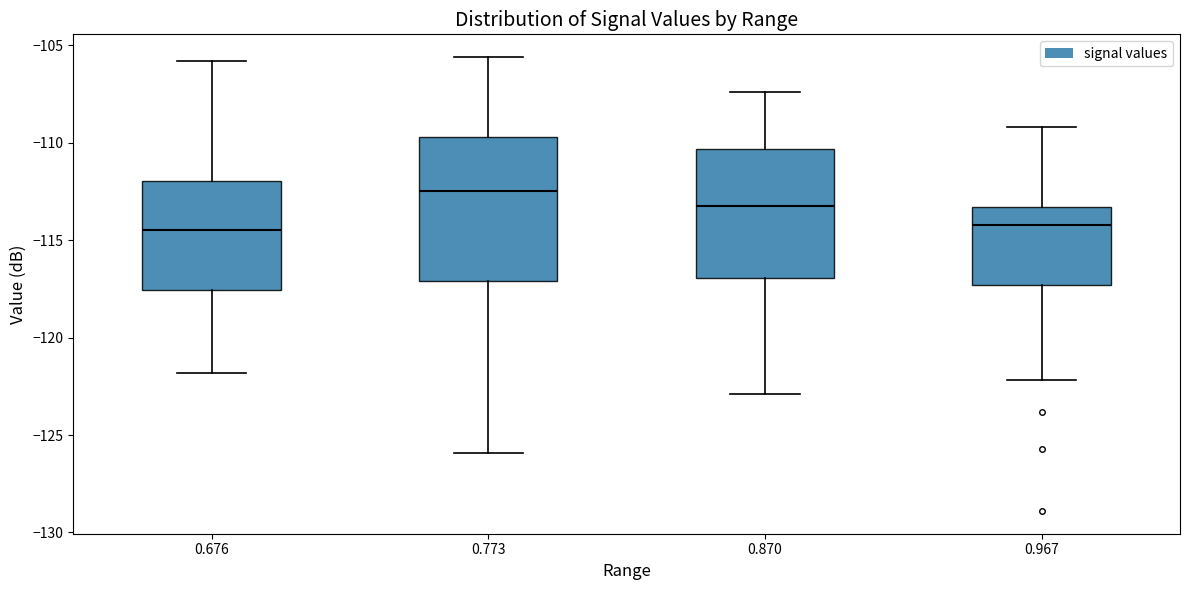

Reading left to right, transcribe this box plot: for each box, give where its median line is, the range the box spans, and where its two whiskers end, as read against the y-axis. The values are not printed on the chart, so give them approximately, as read against the axis.

0.676: median -114.5, box -117.5 to -112.0, whiskers -122.0 to -106.0
0.773: median -112.5, box -117.0 to -109.5, whiskers -126.0 to -105.5
0.870: median -113.0, box -117.0 to -110.5, whiskers -123.0 to -107.5
0.967: median -114.0, box -117.5 to -113.5, whiskers -122.0 to -109.0